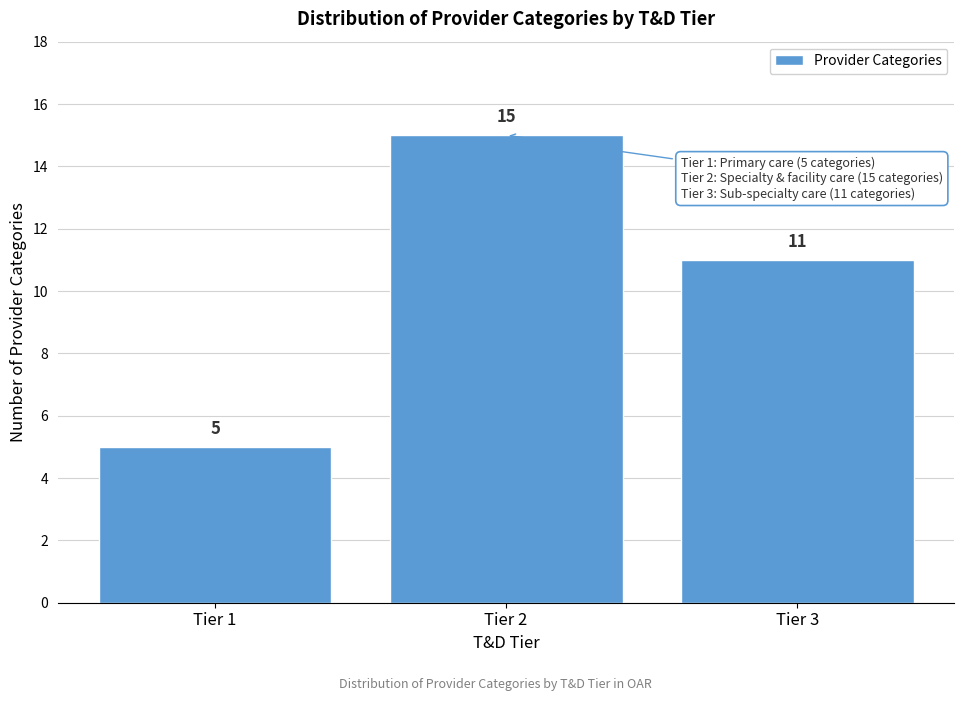

Reading right to left, extract all data points from this chart.

Tier 3=11	Tier 2=15	Tier 1=5